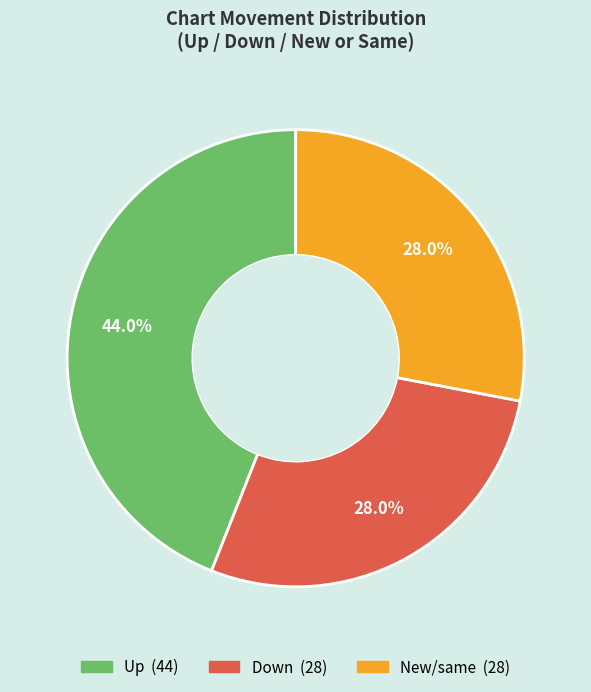

Does any single category account for the majority?

No